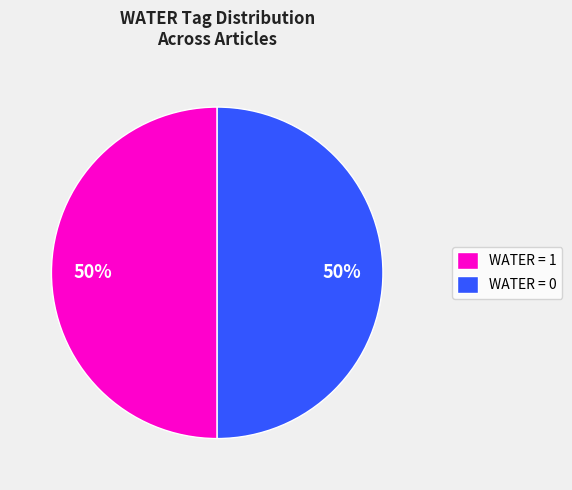

To the nearest percent, what is the combined percentage of WATER = 0 and WATER = 1?

100%